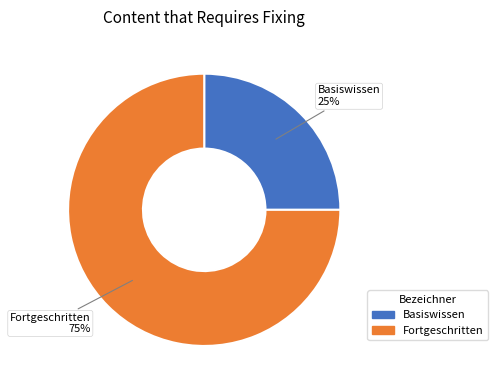

Is there a majority slice in this chart?

Yes